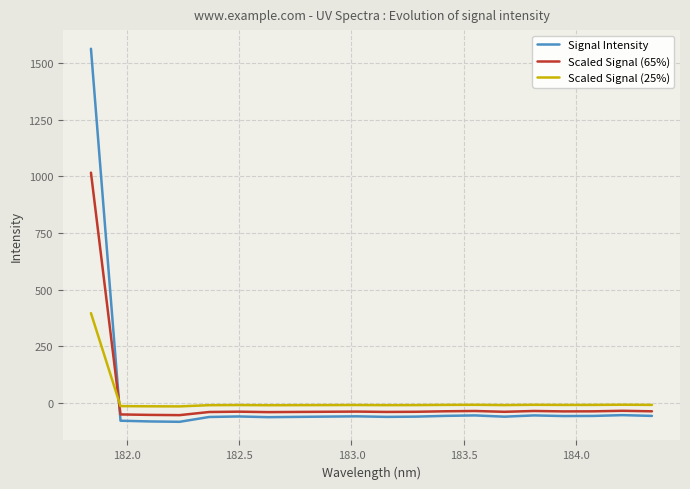

How many values in the Signal Intensity series are below -60?

11